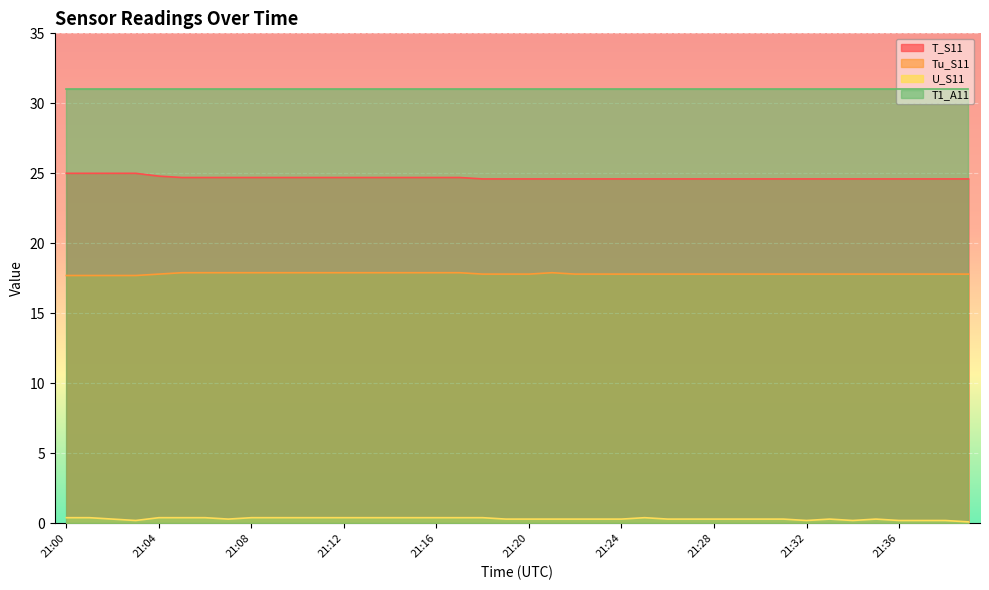

Which series has the largest total across all categories?

T1_A11